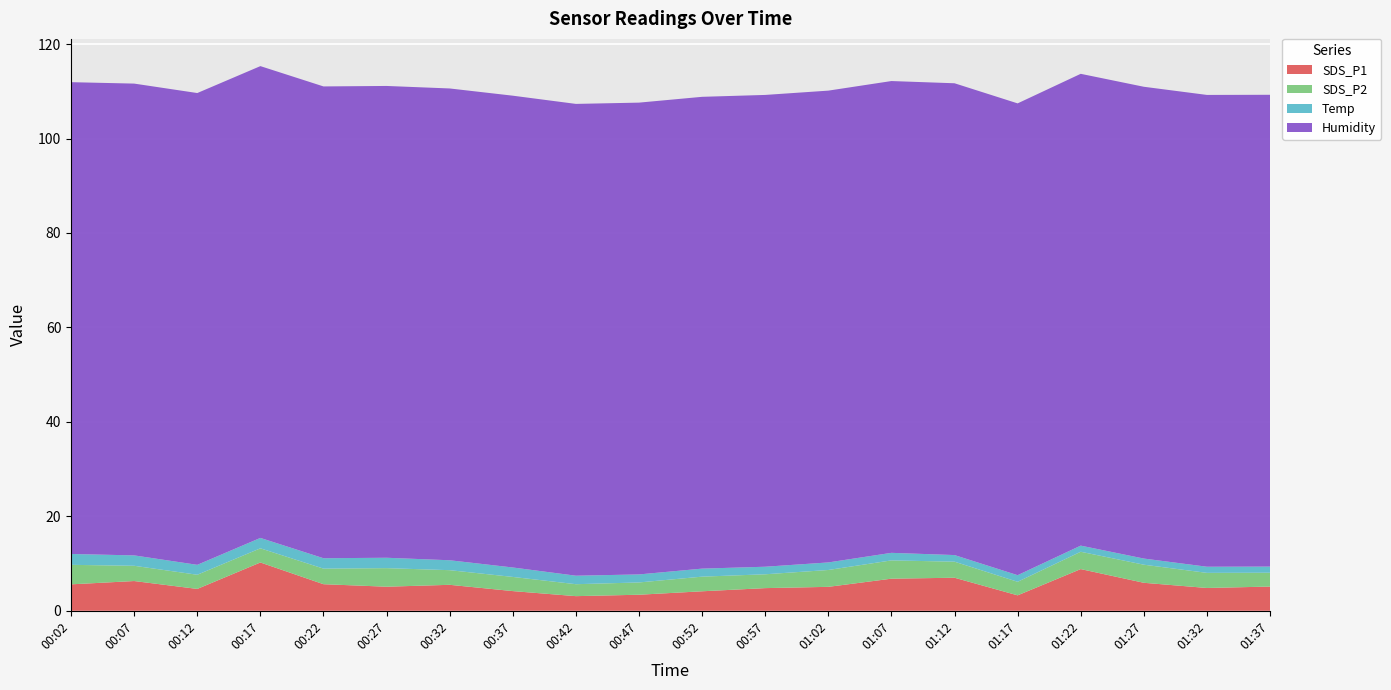

Reading left to right, transcribe all the data shown in this chart.

SDS_P1: 5.6	6.3	4.6	10.2	5.6	5.1	5.5	4.2	3.1	3.4	4.1	4.8	5.1	6.8	7.0	3.3	8.8	5.9	4.8	5.1
SDS_P2: 4.1	3.2	3.0	3.0	3.3	3.9	3.1	3.0	2.5	2.6	3.1	2.9	3.6	3.9	3.4	2.9	3.7	3.8	3.2	2.9
Temp: 2.3	2.2	2.1	2.2	2.2	2.2	2.1	2.0	1.8	1.7	1.7	1.6	1.6	1.6	1.4	1.4	1.3	1.3	1.3	1.3
Humidity: 99.9	99.9	99.9	99.9	99.9	99.9	99.9	99.9	99.9	99.9	99.9	99.9	99.9	99.9	99.9	99.9	99.9	99.9	99.9	99.9